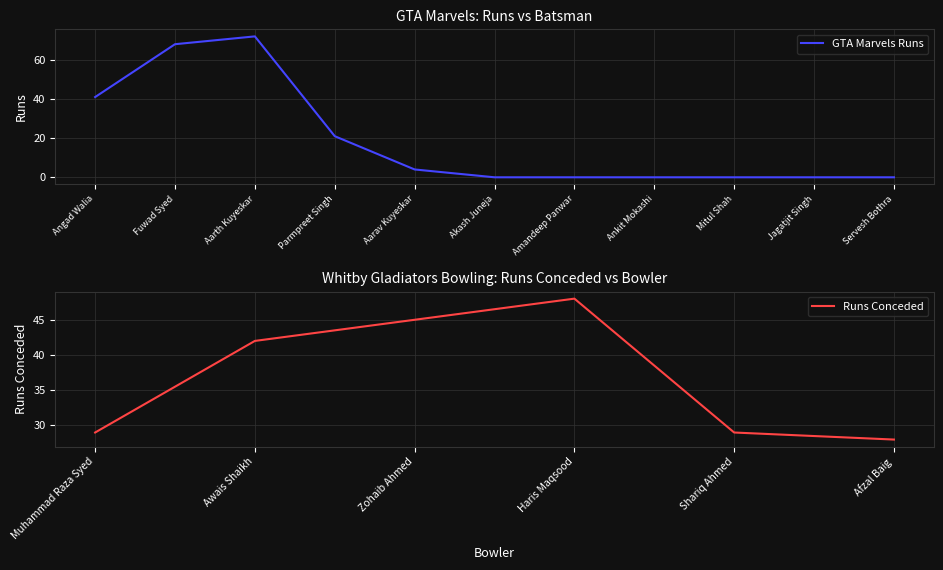

What is the label of the 1st point from the left?

Angad Walia